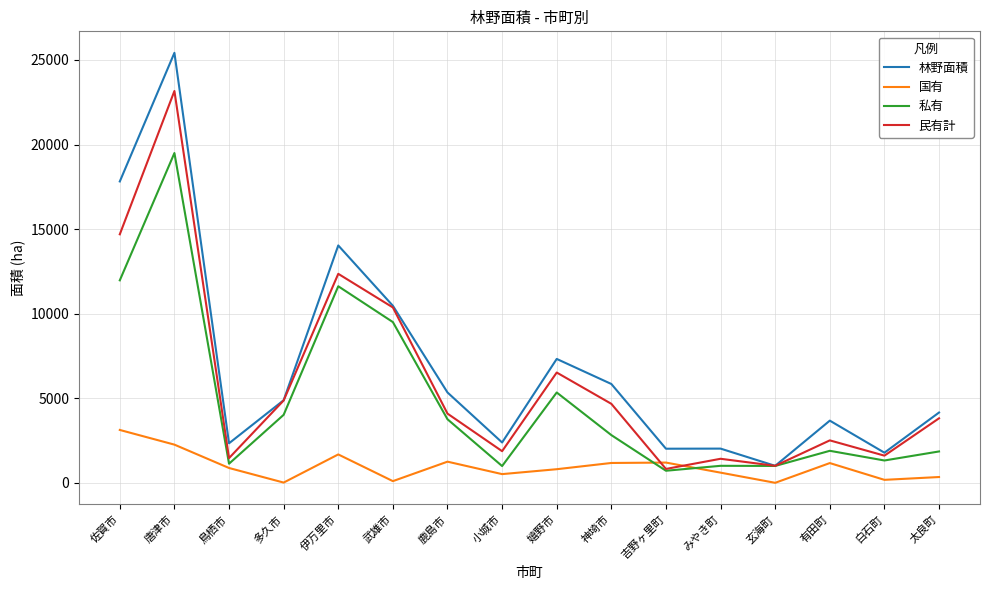

Is this an area chart (filled region under the line)?

No